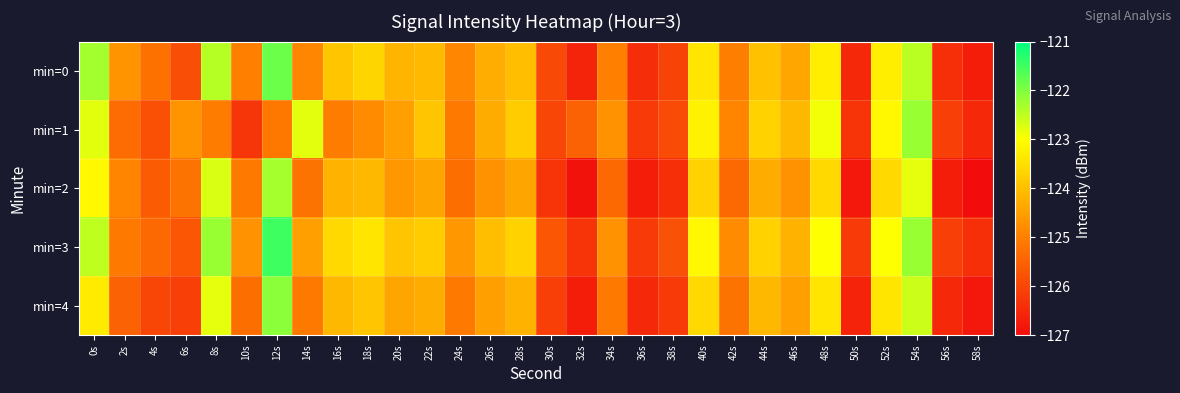

Rank the series by their maximum value, from lowest to highest.

min=2, min=1, min=4, min=0, min=3